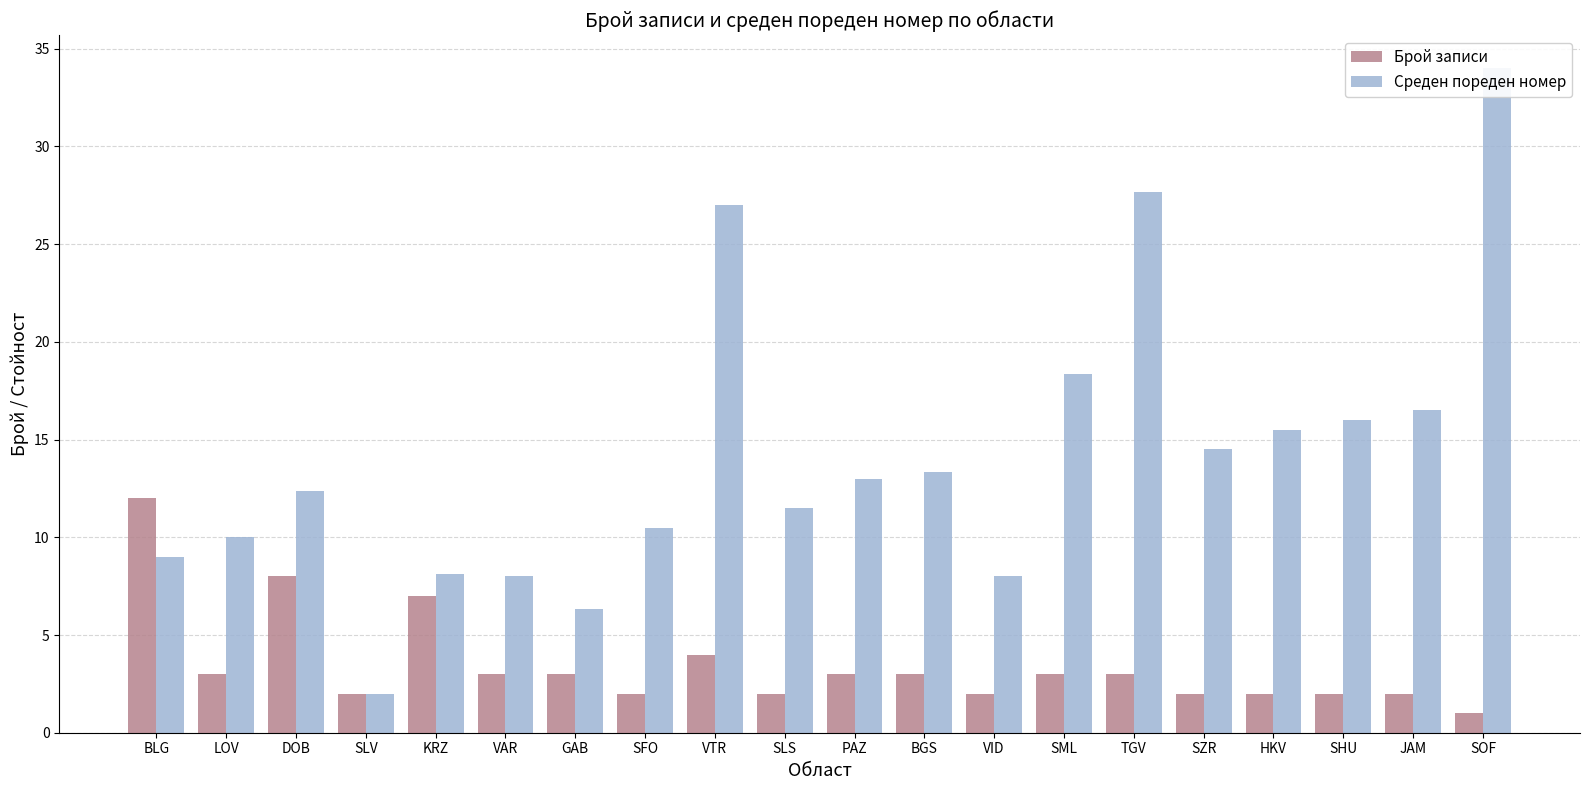

Read the Среден пореден номер value at JAM.

16.5